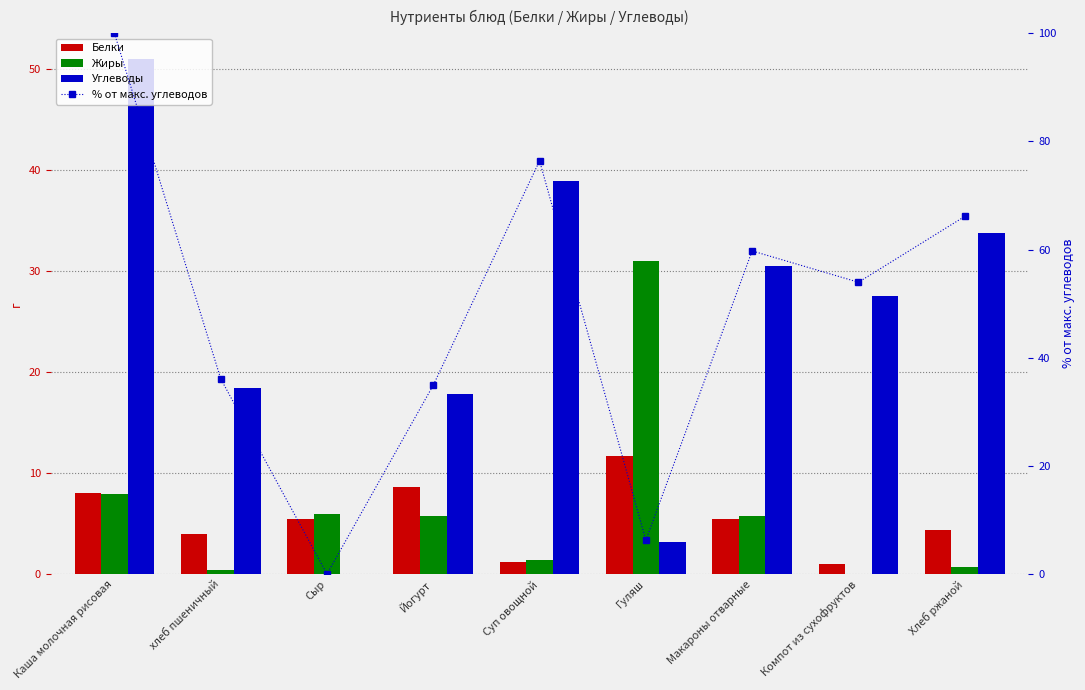

Reading left to right, what are all the values shown in this chart?

Белки: Каша молочная рисовая=8.0	хлеб пшеничный=4.0	Сыр=5.5	Йогурт=8.6	Суп овощной=1.2	Гуляш=11.7	Макароны отварные=5.5	Компот из сухофруктов=1.0	Хлеб ржаной=4.3
Жиры: Каша молочная рисовая=8.0	хлеб пшеничный=0.4	Сыр=5.9	Йогурт=5.7	Суп овощной=1.4	Гуляш=31.0	Макароны отварные=5.8	Компот из сухофруктов=0.1	Хлеб ржаной=0.7
Углеводы: Каша молочная рисовая=51.0	хлеб пшеничный=18.4	Сыр=0.0	Йогурт=17.8	Суп овощной=38.9	Гуляш=3.2	Макароны отварные=30.4	Компот из сухофруктов=27.5	Хлеб ржаной=33.7
% от макс. углеводов: Каша молочная рисовая=100.0	хлеб пшеничный=36.1	Сыр=0.0	Йогурт=34.9	Суп овощной=76.4	Гуляш=6.2	Макароны отварные=59.8	Компот из сухофруктов=54.0	Хлеб ржаной=66.1